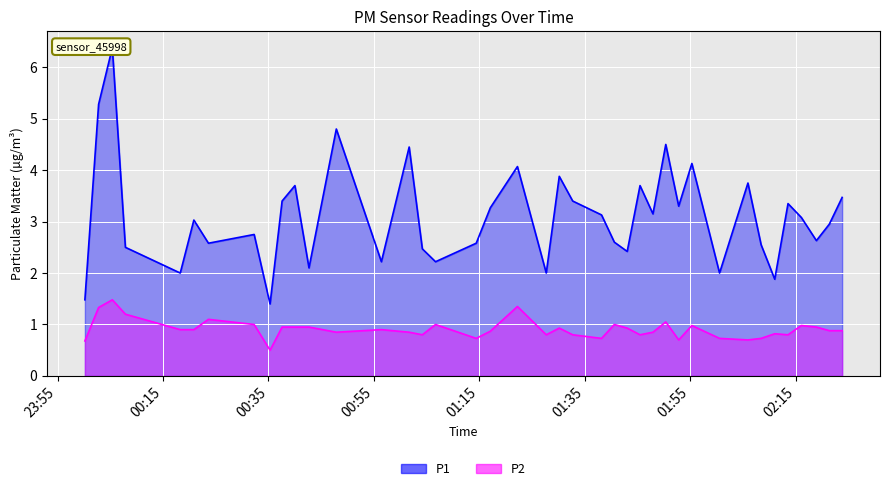

Reading left to right, transcribe all the data shown in this chart.

P1: 1.5	5.3	6.4	2.5	2.0	3.0	2.6	2.8	1.4	3.4	3.7	2.1	4.8	2.2	4.5	2.5	2.2	2.6	3.3	4.1	2.0	3.9	3.4	3.1	2.6	2.4	3.7	3.1	4.5	3.3	4.1	2.0	3.8	2.5	1.9	3.4	3.1	2.6	3.0	3.5
P2: 0.7	1.3	1.5	1.2	0.9	0.9	1.1	1.0	0.5	0.9	0.9	0.9	0.8	0.9	0.8	0.8	1.0	0.7	0.9	1.4	0.8	0.9	0.8	0.7	1.0	0.9	0.8	0.8	1.1	0.7	1.0	0.7	0.7	0.7	0.8	0.8	1.0	0.9	0.9	0.9